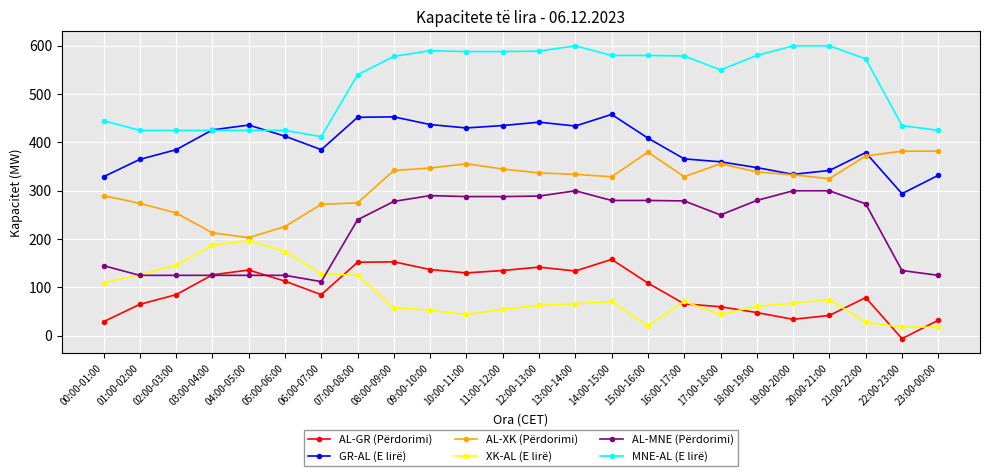

Where is the first local minimum for GR-AL (E lirë)?

06:00-07:00